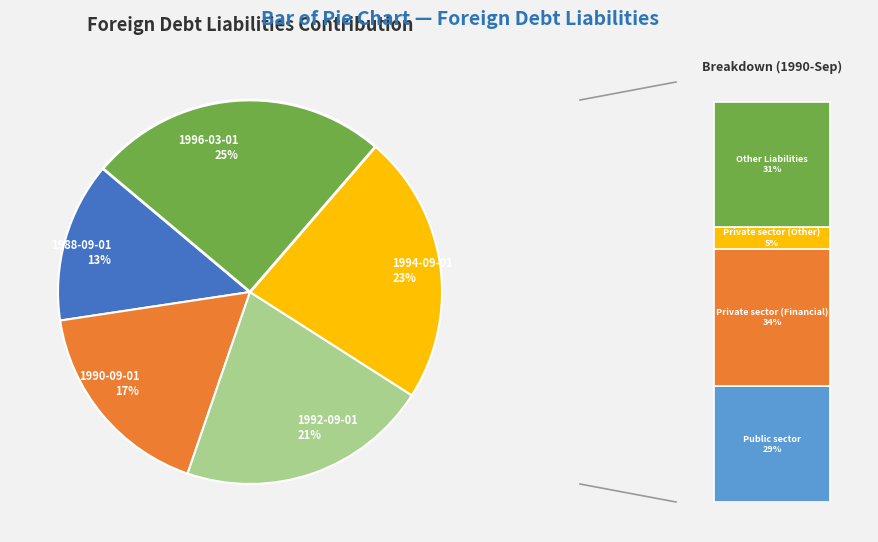

What percentage is NOT represented by 1988-09-01?

86.5%